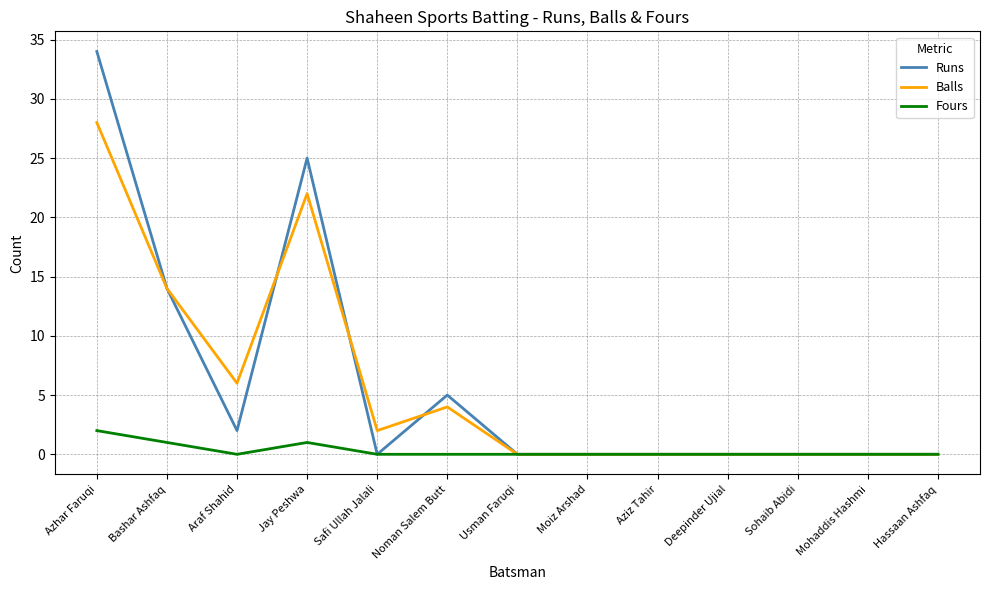

At which category does Runs reach its first local peak?

Jay Peshwa